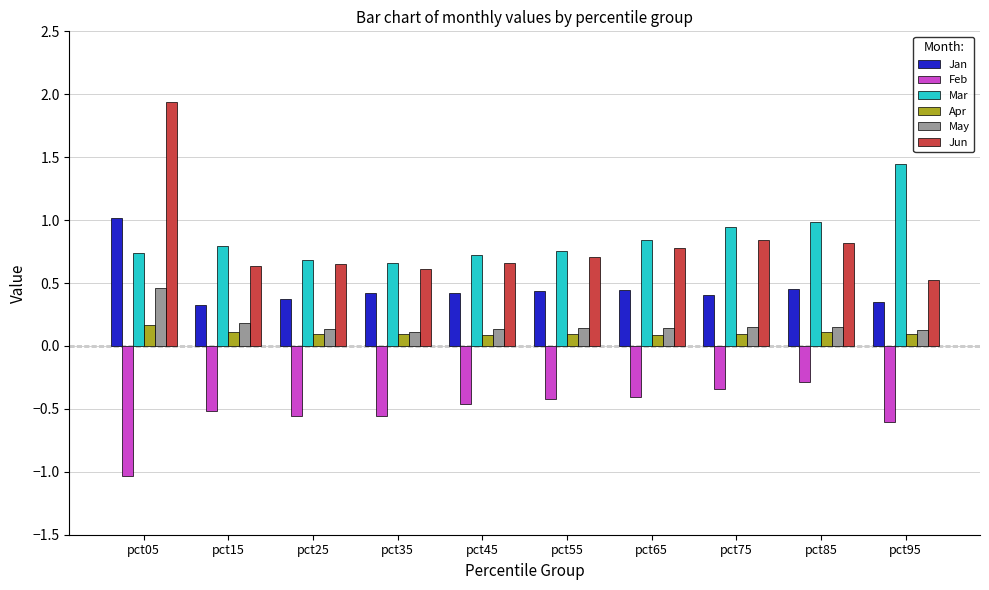

What is the total value across all series at pct85?

2.2